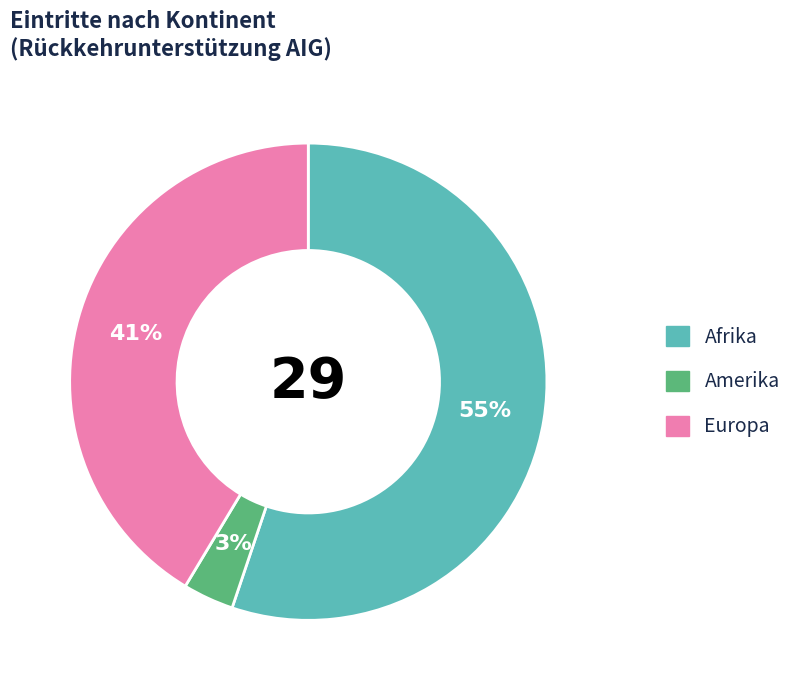

Is there any slice that represents more than half of the pie?

Yes